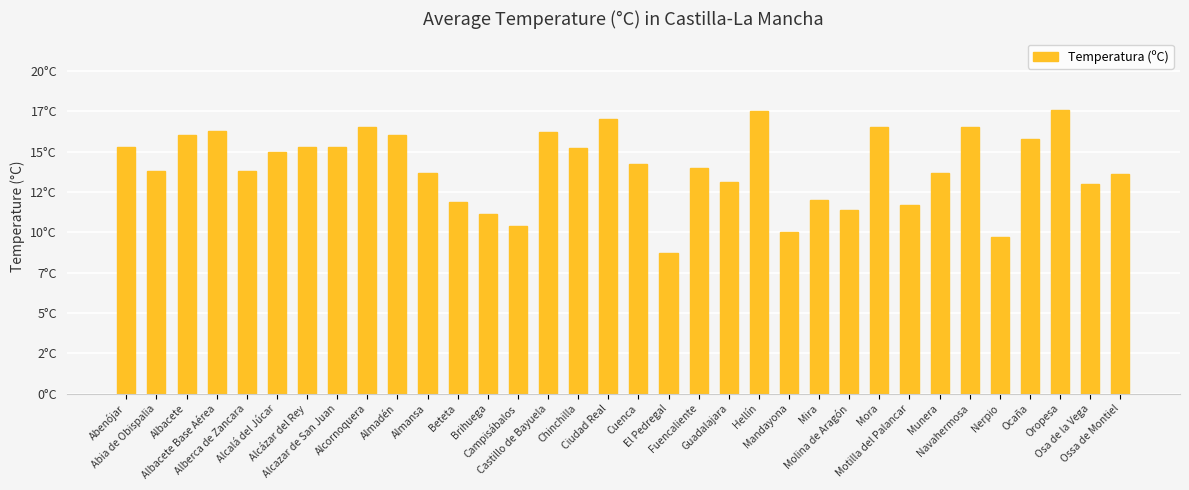

Reading left to right, what are all the values shown in this chart?

15.3	13.8	16.0	16.3	13.8	15.0	15.3	15.3	16.5	16.0	13.7	11.9	11.1	10.4	16.2	15.2	17.0	14.2	8.7	14.0	13.1	17.5	10.0	12.0	11.4	16.5	11.7	13.7	16.5	9.7	15.8	17.6	13.0	13.6